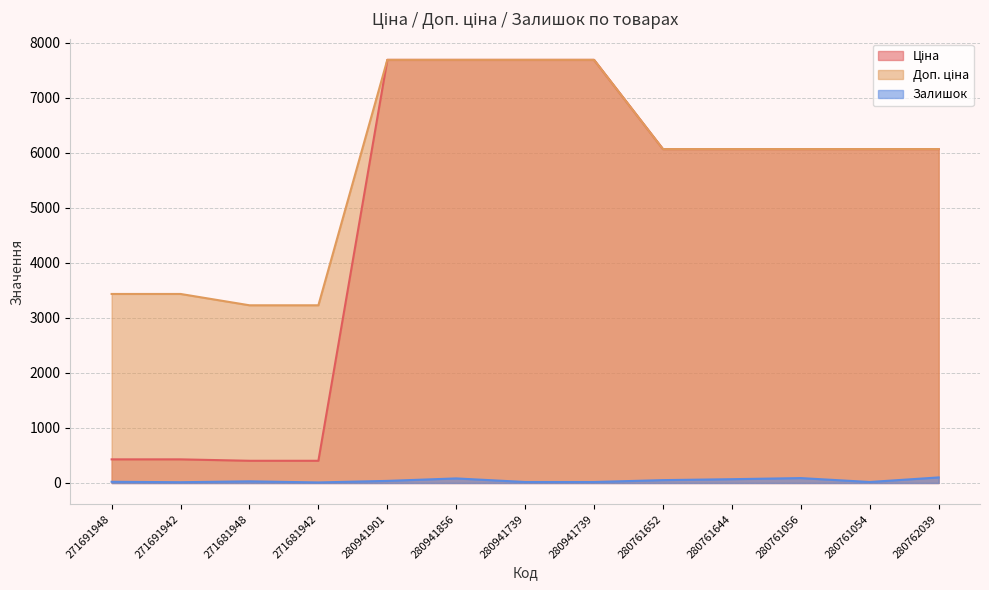

True or false: Доп. ціна and Ціна cross at least once.

False